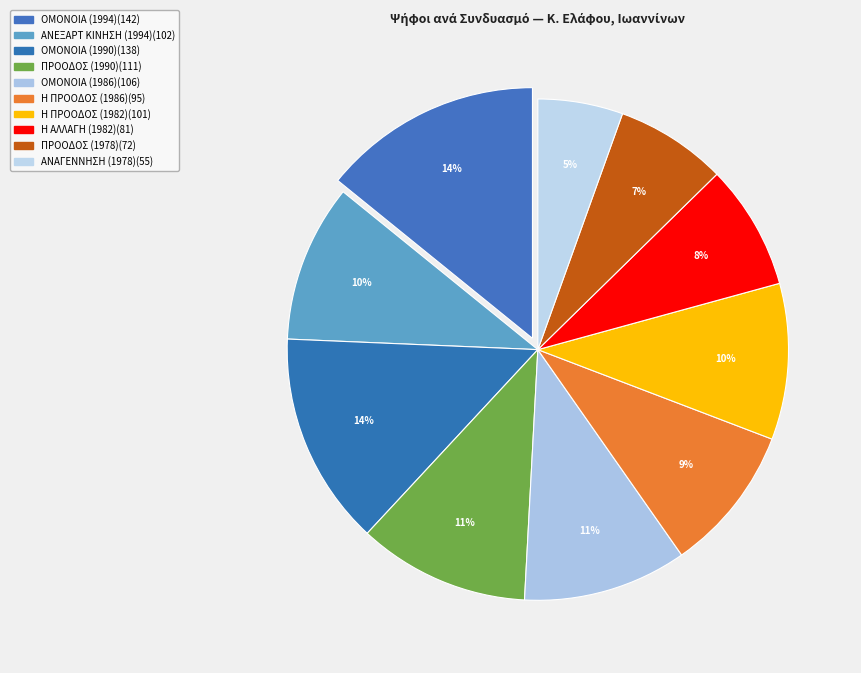

How many segments does this pie chart have?

10